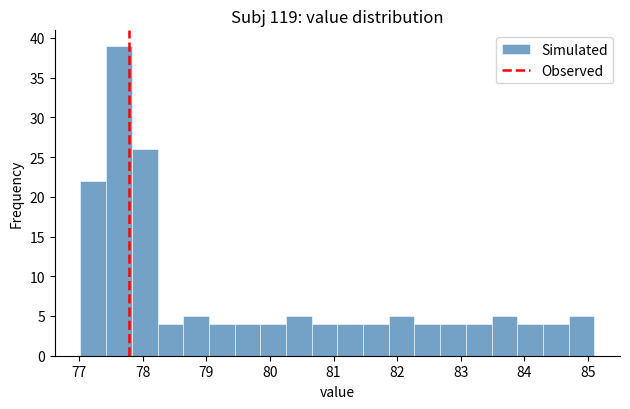

Reading left to right, transcribe this chart: for each bar, give the range it covers on the x-axis and its height. Neither the bar edges nor the heights are printed on the chart, so give them approximately, as read against the axes.

77.0 to 77.4: 22
77.4 to 77.8: 39
77.8 to 78.2: 26
78.2 to 78.6: 4
78.6 to 79.0: 5
79.0 to 79.4: 4
79.4 to 79.8: 4
79.8 to 80.3: 4
80.3 to 80.7: 5
80.7 to 81.1: 4
81.1 to 81.5: 4
81.5 to 81.9: 4
81.9 to 82.3: 5
82.3 to 82.7: 4
82.7 to 83.1: 4
83.1 to 83.5: 4
83.5 to 83.9: 5
83.9 to 84.3: 4
84.3 to 84.7: 4
84.7 to 85.1: 5